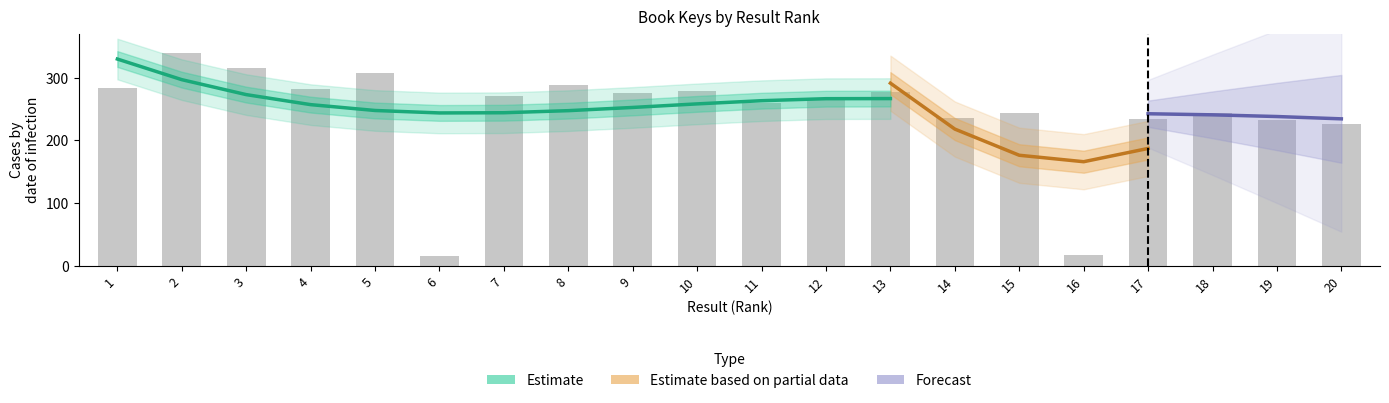

Reading left to right, what are all the values shown in this chart?

1=283.8	2=340.0	3=314.9	4=281.7	5=306.8	6=16.2	7=271.1	8=287.7	9=276.0	10=279.3	11=259.1	12=265.8	13=276.6	14=235.5	15=243.7	16=17.3	17=233.8	18=244.0	19=233.0	20=226.7